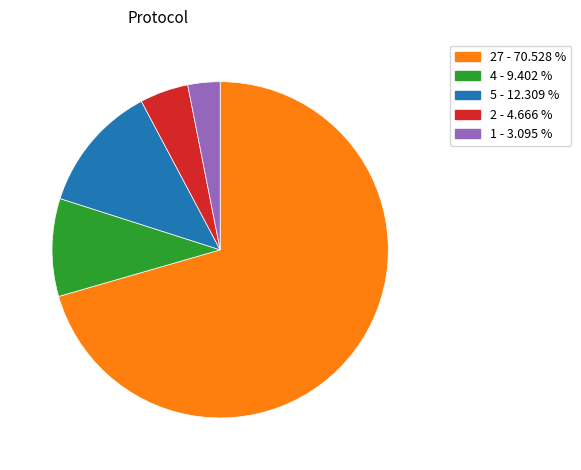

Is there any slice that represents more than half of the pie?

Yes